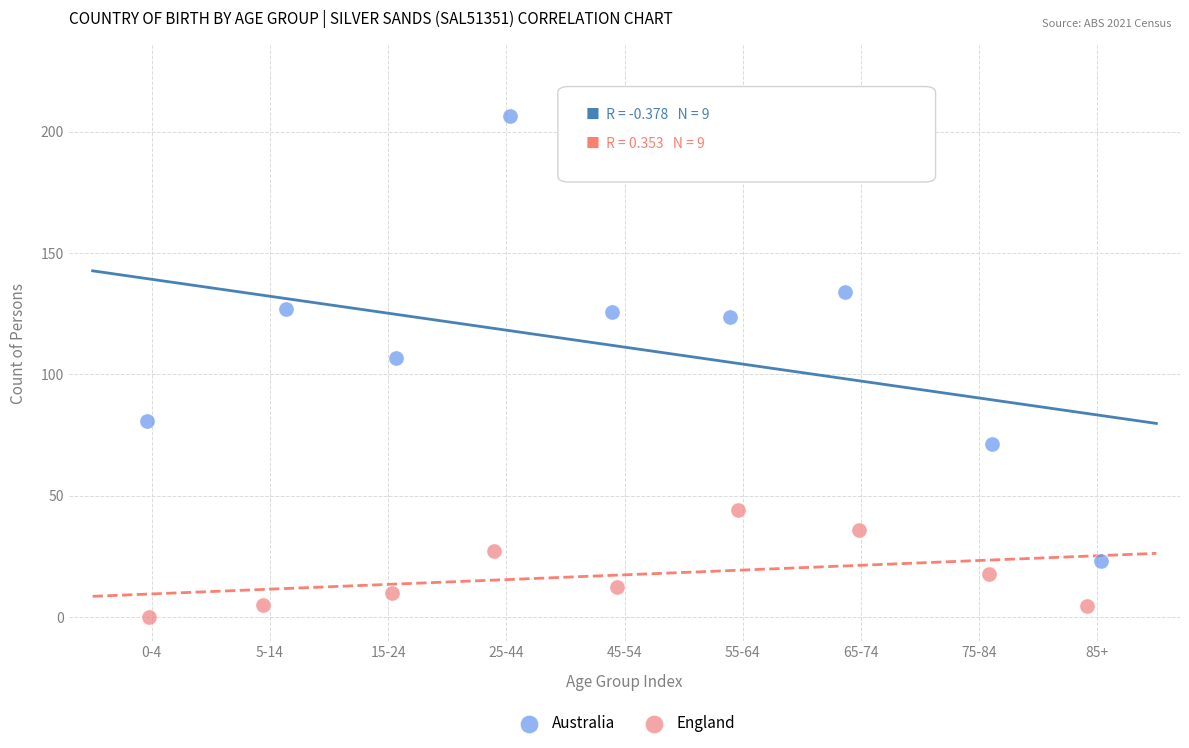

Which series reaches the maximum Y coordinate?

Australia